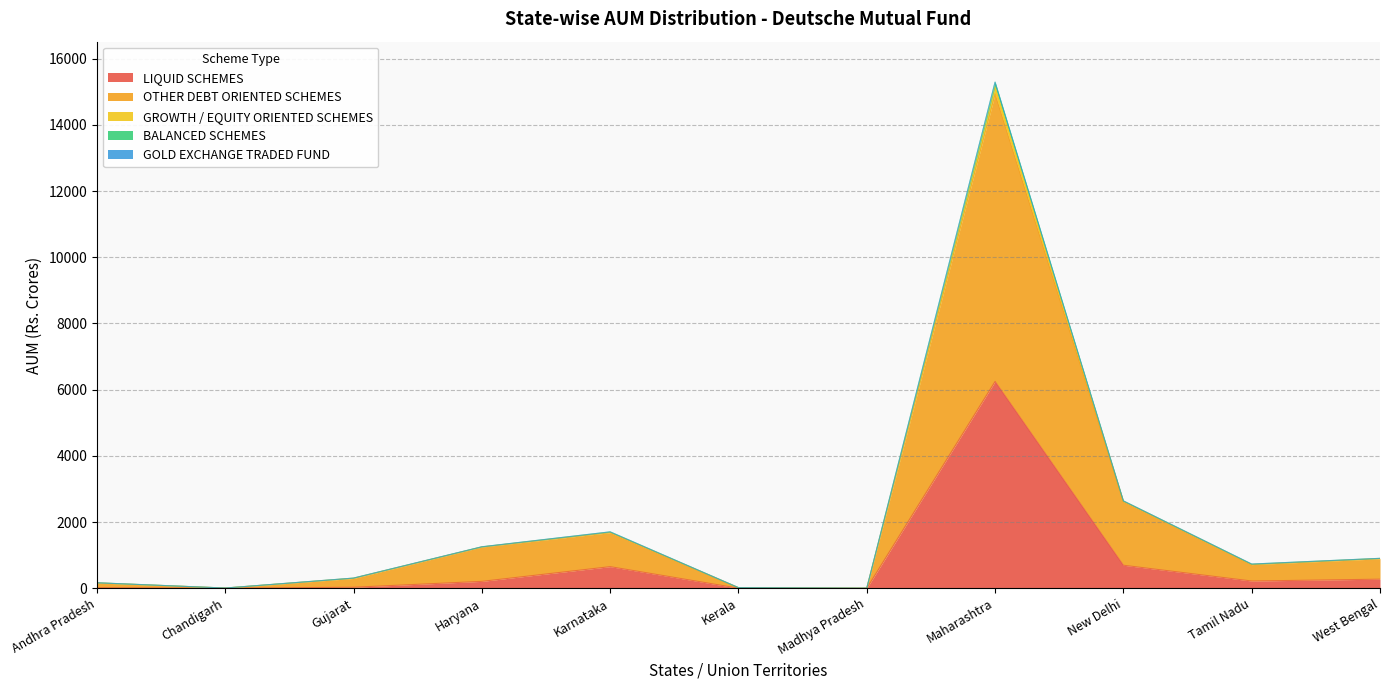

True or false: LIQUID SCHEMES and OTHER DEBT ORIENTED SCHEMES intersect in this chart.

False